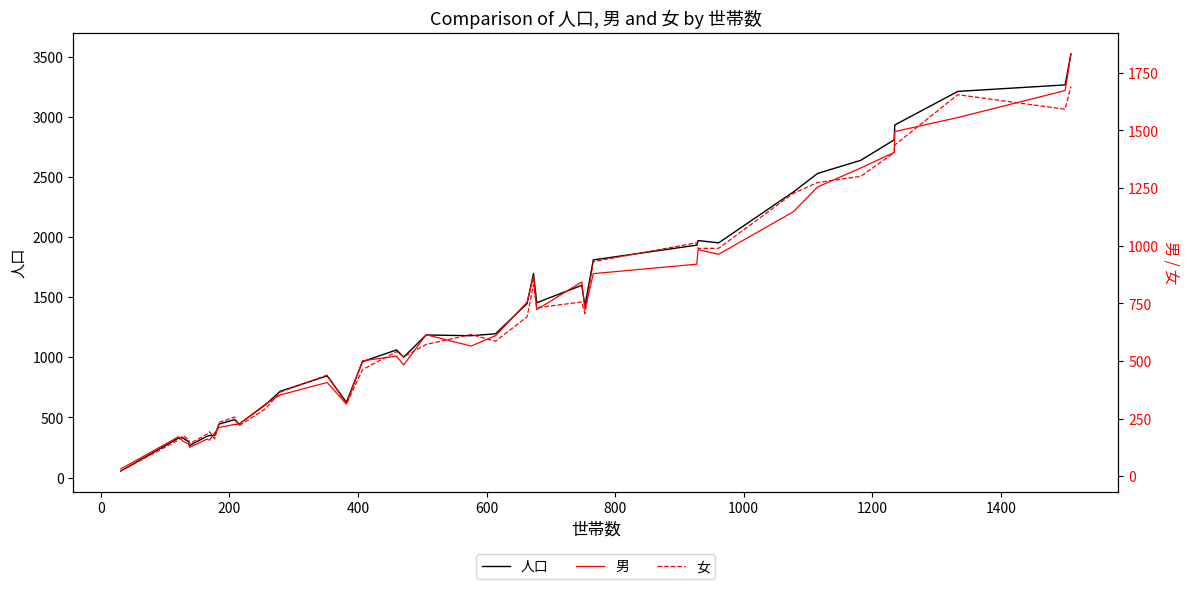

What is the maximum value shown in the chart?

3523